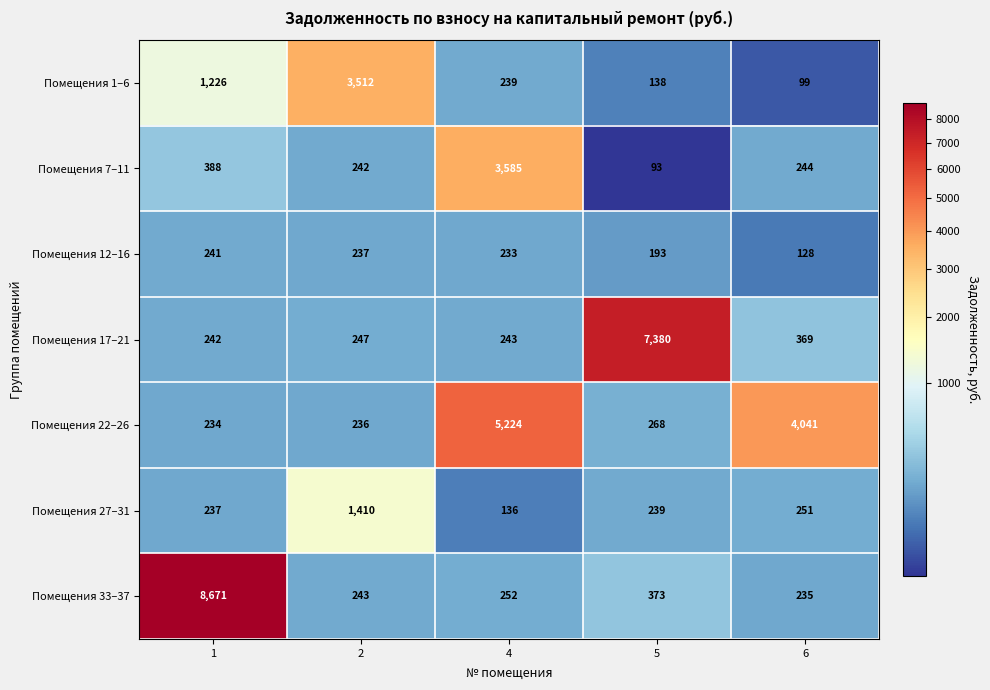

What is the total value across all series at 4?

9912